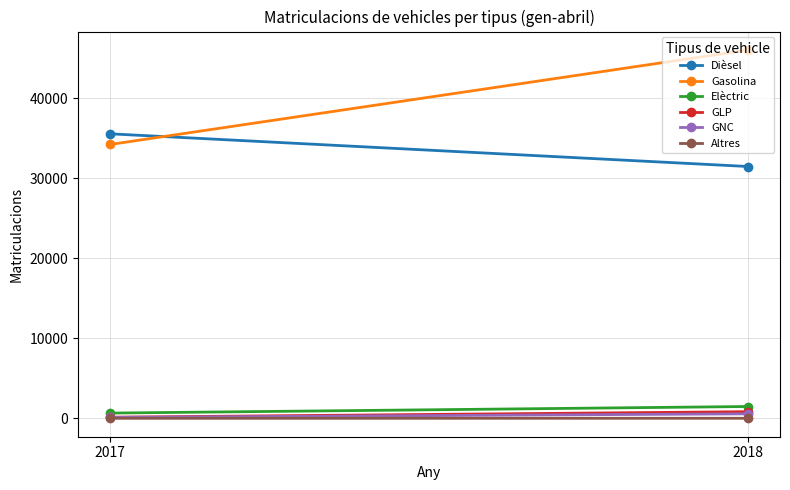

How many series are shown in this chart?

6